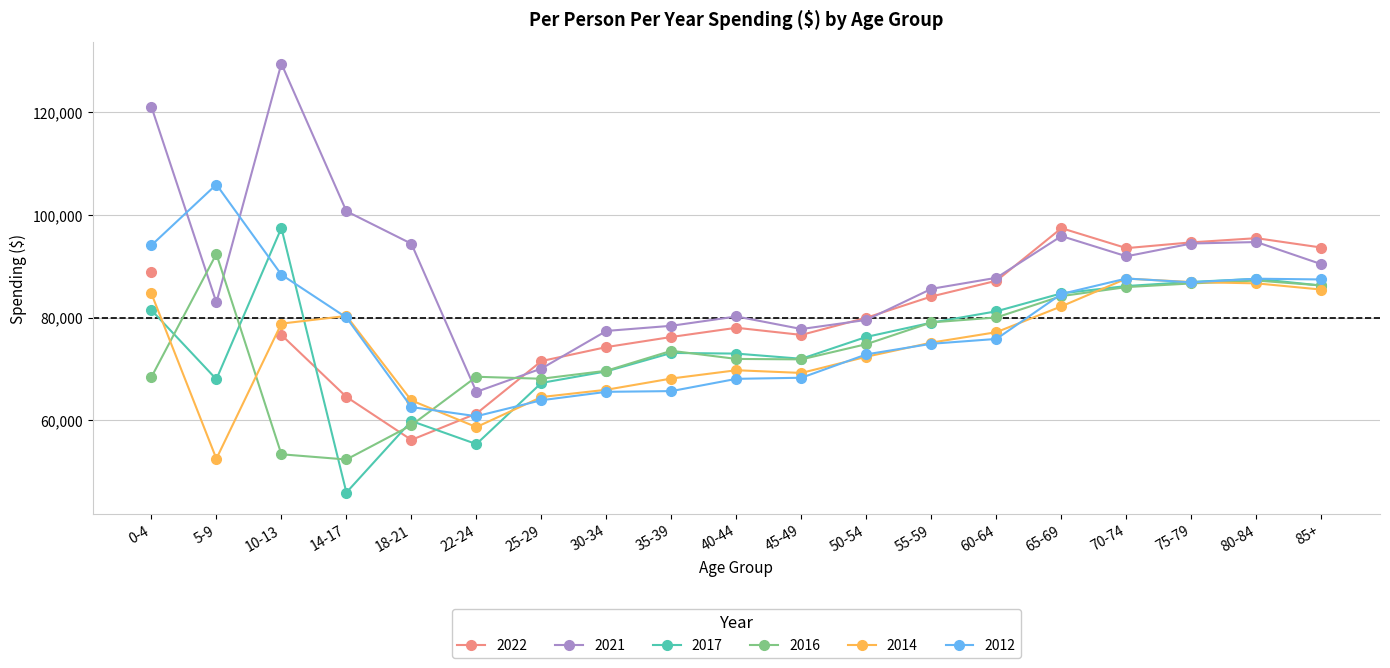

What is the value of the 2017 point at the 13th from the left?

79031